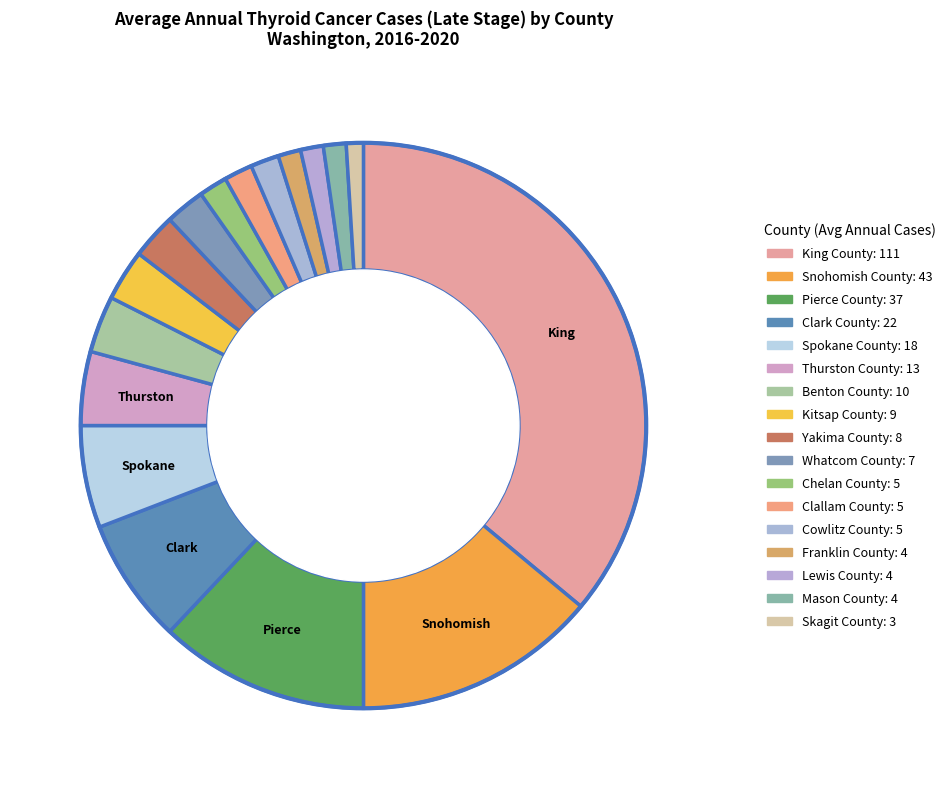

Rank the categories by value from lowest to highest.

Skagit County, Franklin County, Lewis County, Mason County, Chelan County, Clallam County, Cowlitz County, Whatcom County, Yakima County, Kitsap County, Benton County, Thurston County, Spokane County, Clark County, Pierce County, Snohomish County, King County